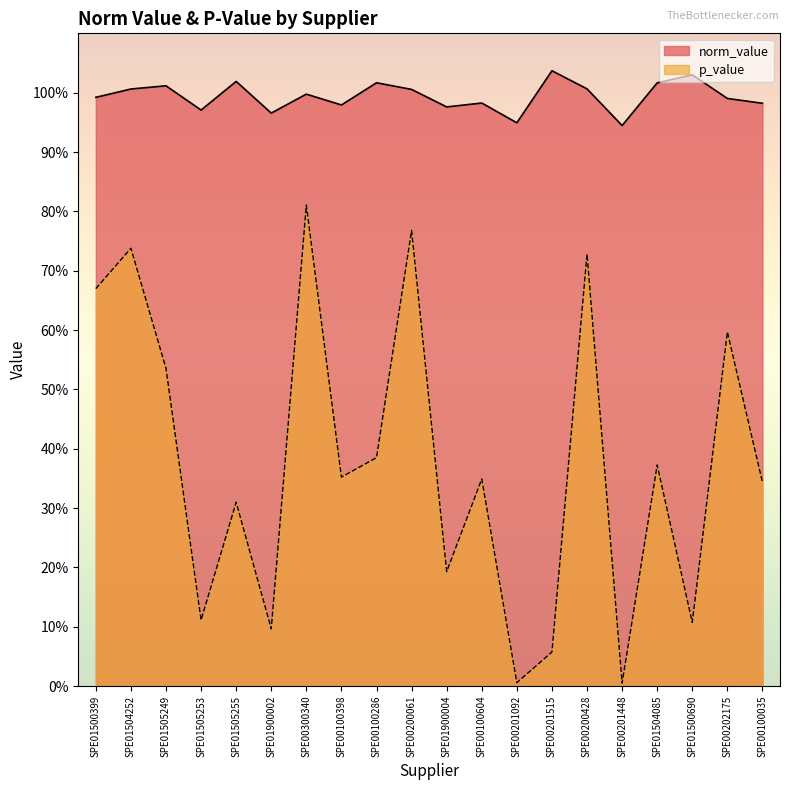

What is the sum of all norm_value values?

19.9